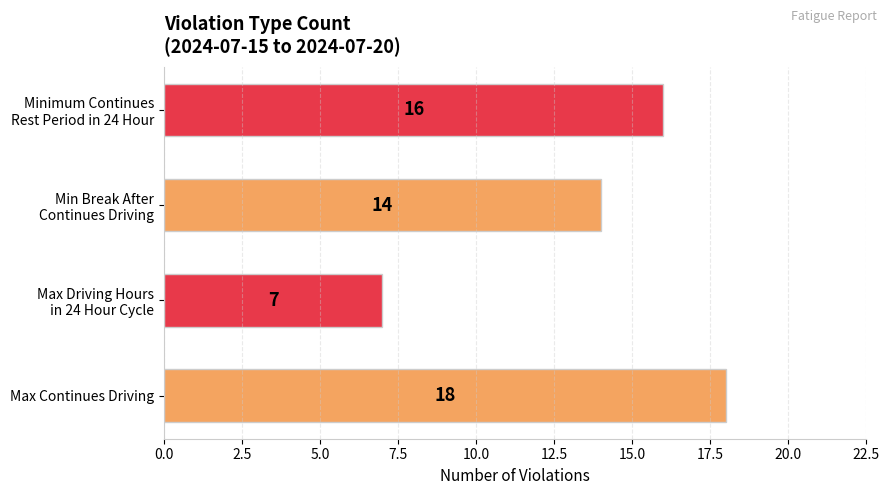

Reading bottom to top, list all the values displayed in this chart.

18	7	14	16